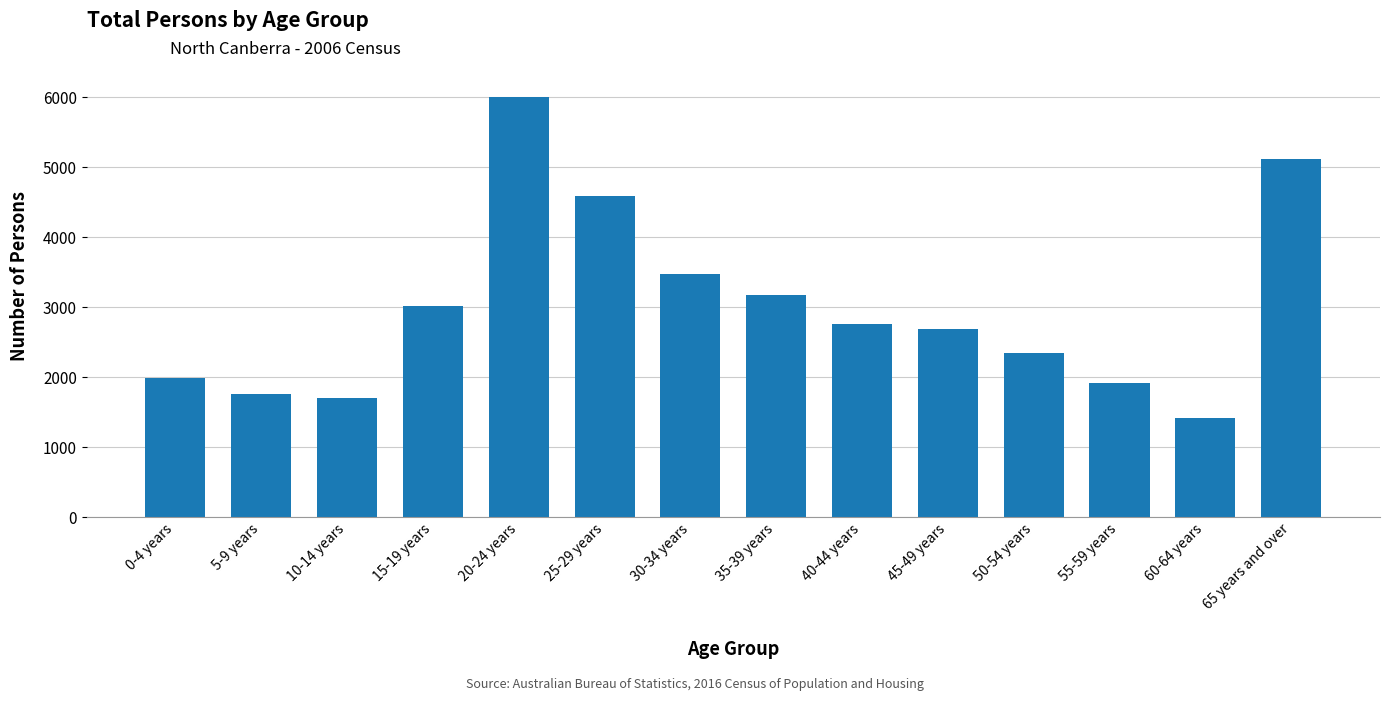

What is the label of the 4th bar from the left?

15-19 years